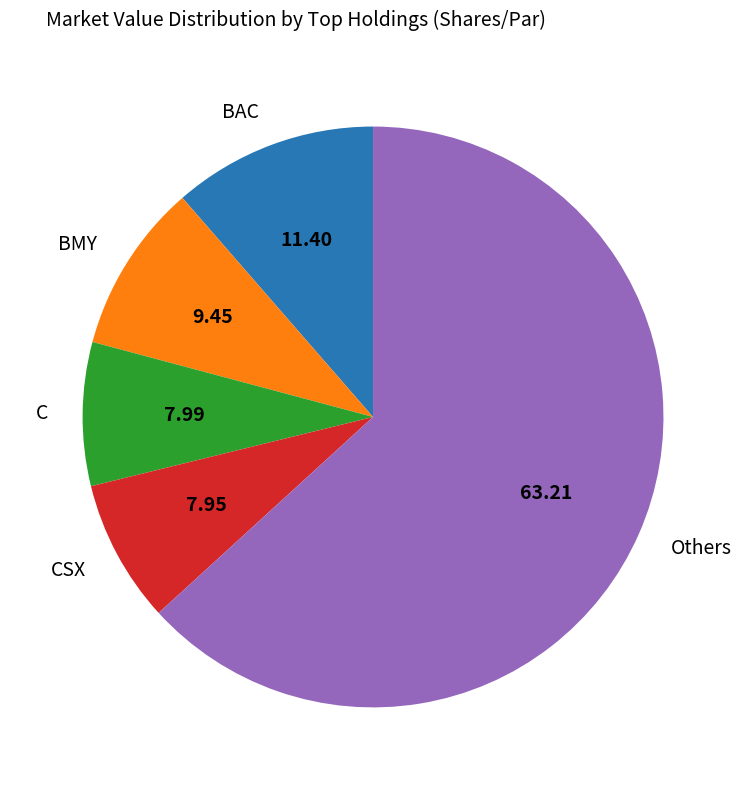

Is there a majority slice in this chart?

Yes